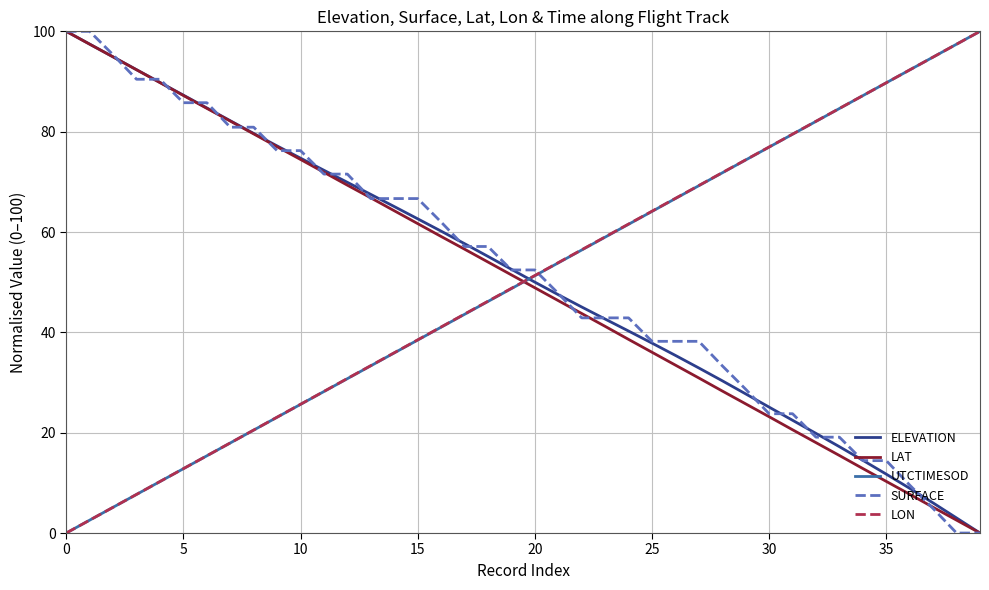

Reading left to right, list all the values displayed in this chart.

ELEVATION: 100.0	97.5	94.9	92.4	89.8	87.3	84.7	82.2	79.7	77.2	74.7	72.3	69.9	67.5	65.1	62.6	60.2	57.7	55.1	52.6	50.0	47.5	45.1	42.7	40.3	37.9	35.4	32.9	30.3	27.7	25.1	22.5	19.9	17.2	14.5	11.7	8.9	6.0	3.0	0.0
LAT: 100.0	97.4	94.9	92.3	89.8	87.2	84.6	82.1	79.6	77.0	74.5	71.9	69.3	66.8	64.2	61.7	59.1	56.6	54.0	51.5	48.9	46.3	43.8	41.2	38.6	36.0	33.5	30.9	28.3	25.7	23.2	20.6	18.0	15.5	12.9	10.3	7.7	5.1	2.6	0.0
UTCTIMESOD: 0.0	2.6	5.1	7.7	10.3	12.8	15.4	17.9	20.5	23.1	25.6	28.2	30.8	33.3	35.9	38.5	41.0	43.6	46.2	48.7	51.3	53.8	56.4	59.0	61.5	64.1	66.7	69.2	71.8	74.4	76.9	79.5	82.1	84.6	87.2	89.7	92.3	94.9	97.4	100.0
SURFACE: 100.0	100.0	95.3	90.4	90.4	85.8	85.8	80.9	80.9	76.2	76.2	71.5	71.5	66.7	66.7	66.7	62.0	57.1	57.1	52.4	52.4	47.8	42.9	42.9	42.9	38.2	38.2	38.2	33.3	28.7	23.8	23.8	19.1	19.1	14.4	14.4	9.6	4.9	0.0	0.0
LON: 0.0	2.6	5.1	7.7	10.3	12.8	15.4	18.0	20.5	23.1	25.7	28.2	30.8	33.4	35.9	38.5	41.1	43.6	46.2	48.8	51.3	53.9	56.5	59.0	61.6	64.1	66.7	69.3	71.8	74.4	77.0	79.5	82.1	84.6	87.2	89.7	92.3	94.9	97.4	100.0